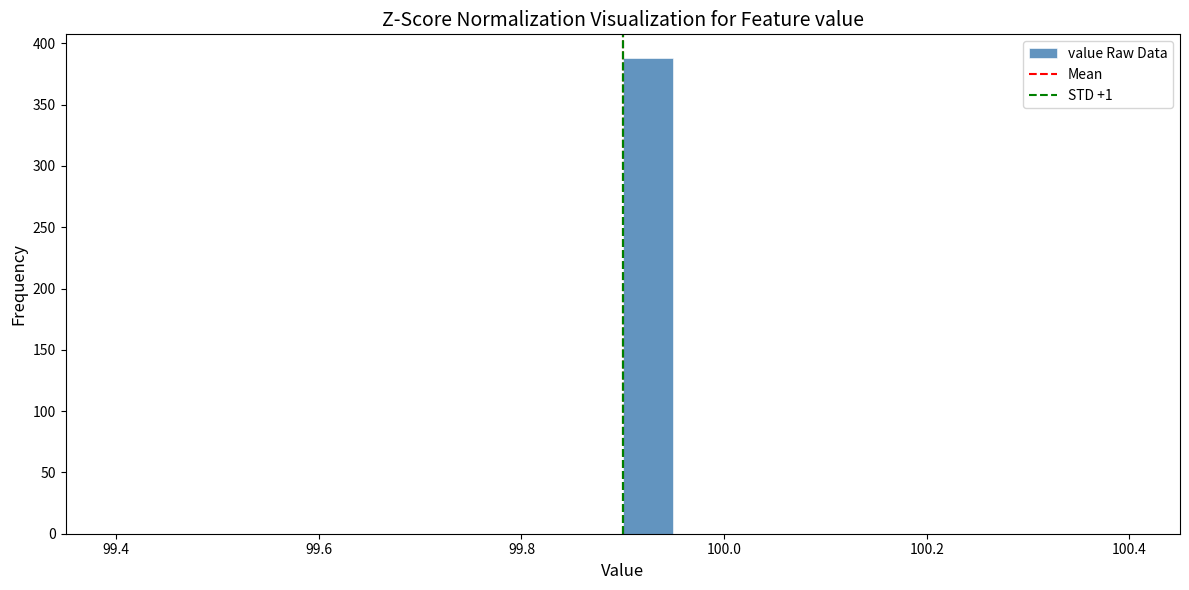

Read against the x-axis, roughly where is the centre of the tallest bar?

99.92